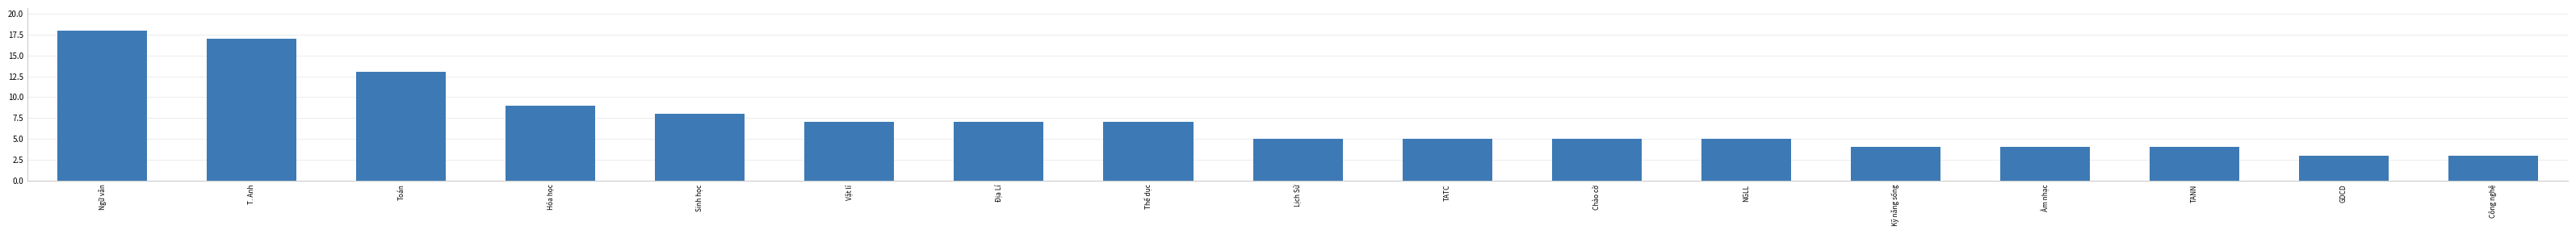

Reading right to left, what are all the values shown in this chart?

3	3	4	4	4	5	5	5	5	7	7	7	8	9	13	17	18